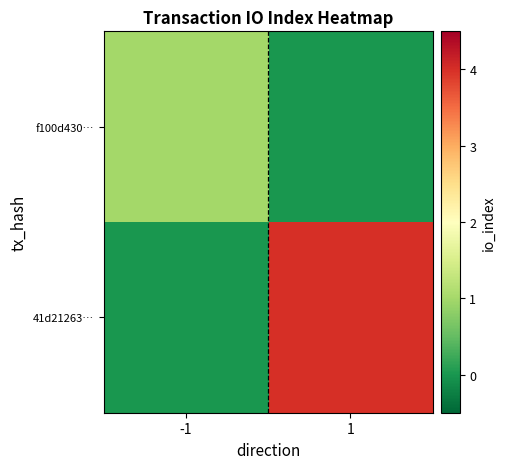

Reading right to left, list all the values displayed in this chart.

f100d430…: 1=0	-1=1
41d21263…: 1=4	-1=0